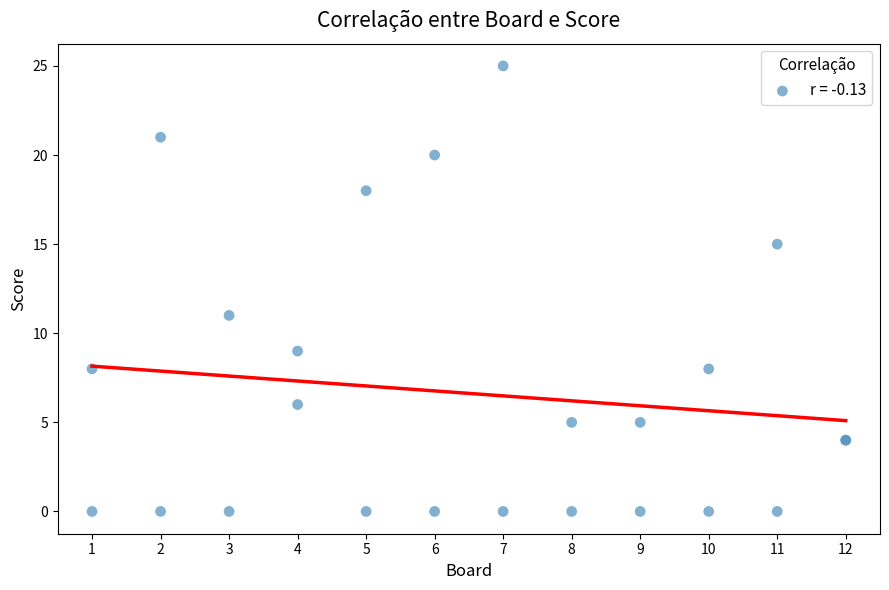

What Y value in the scatter plot is closest to 12?

11